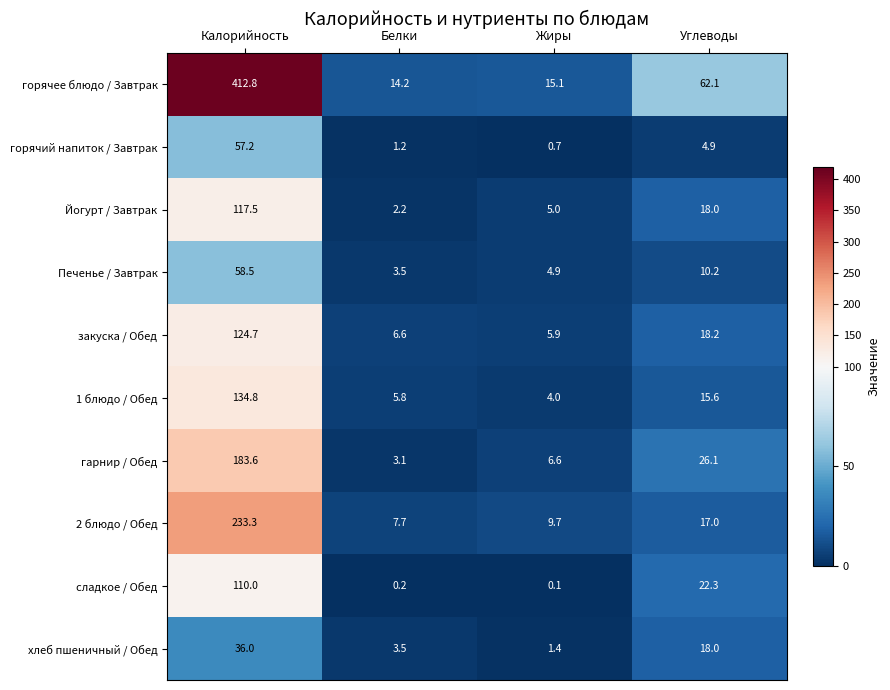

List the series in order of their peak value, lowest first.

хлеб пшеничный / Обед, горячий напиток / Завтрак, Печенье / Завтрак, сладкое / Обед, Йогурт / Завтрак, закуска / Обед, 1 блюдо / Обед, гарнир / Обед, 2 блюдо / Обед, горячее блюдо / Завтрак